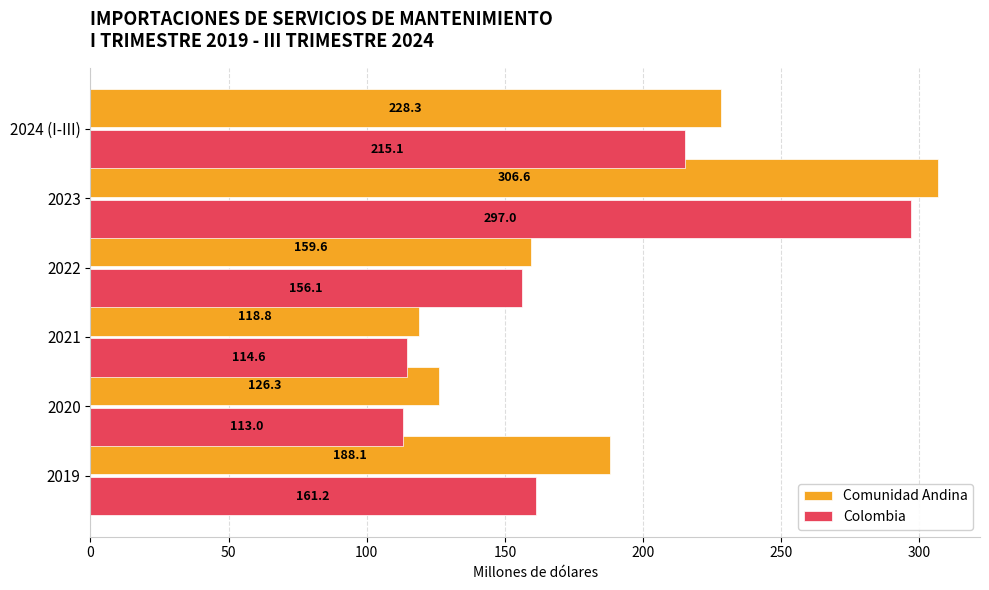

Where is Comunidad Andina nearest to the value 212?

2024 (I-III)